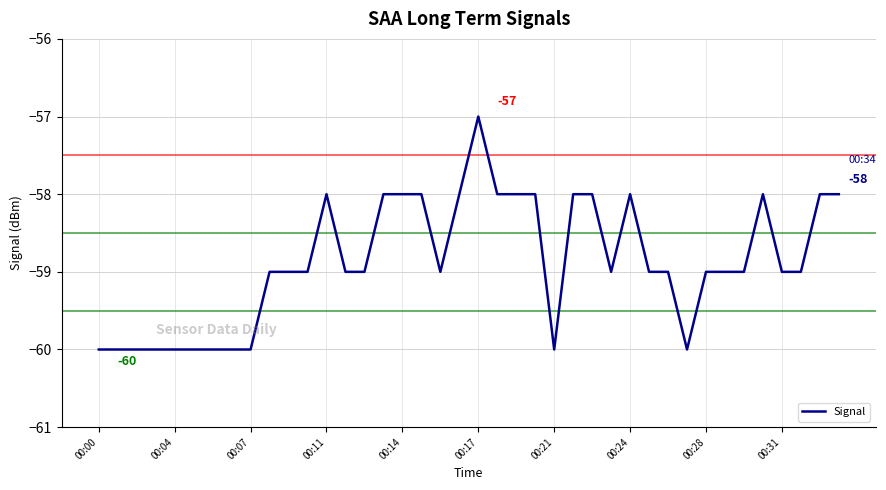

What is the minimum value shown in the chart?

-60